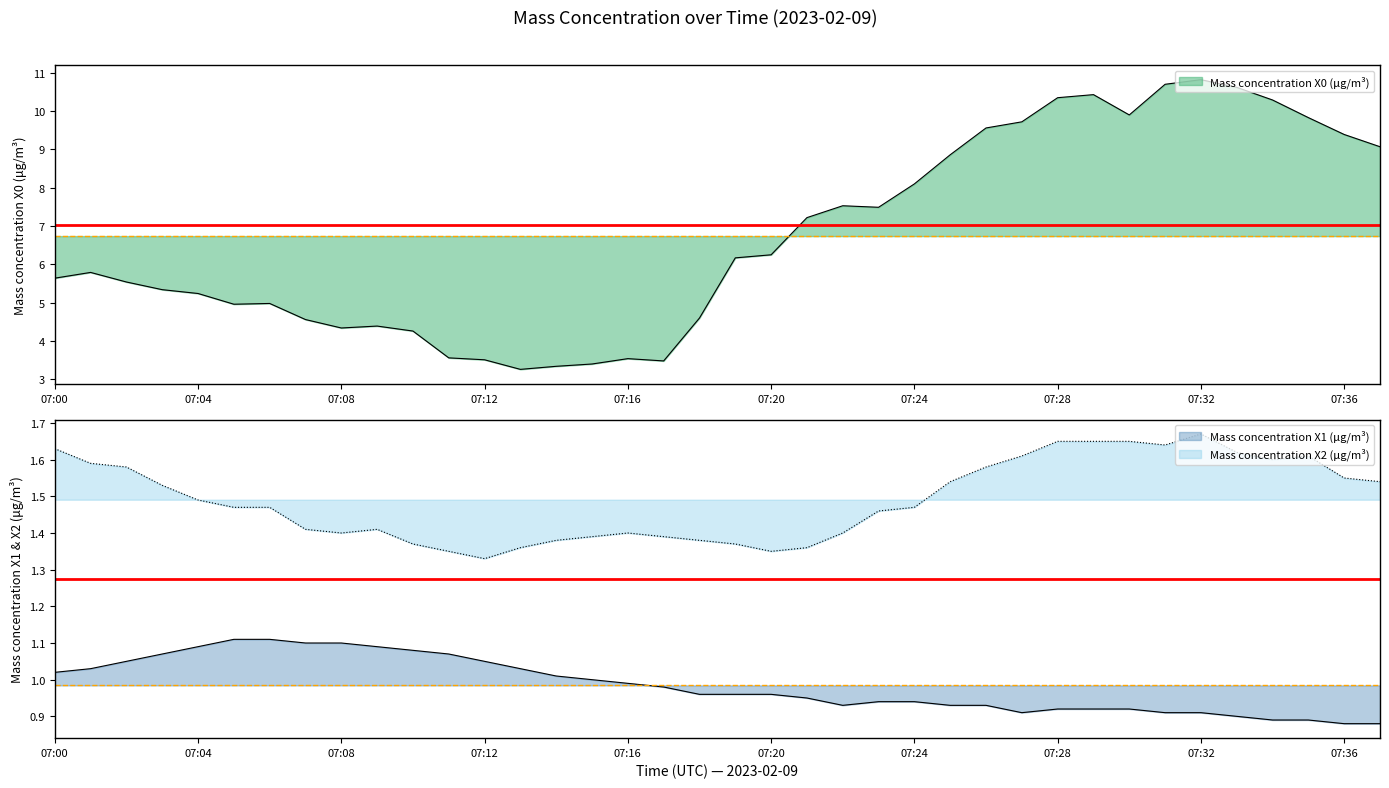

What is the value of the Mass concentration X1 (μg/m³) point at the 19th from the left?

1.0